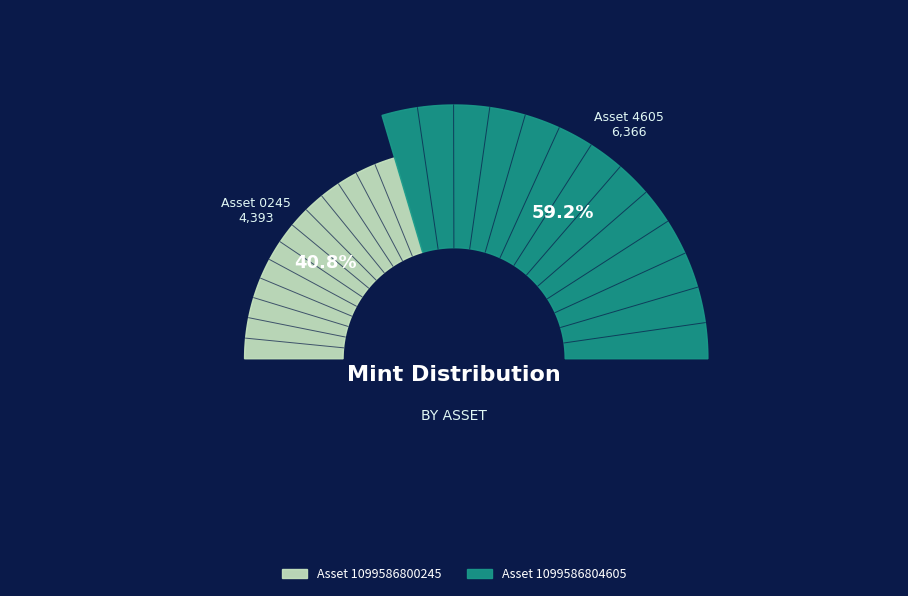

What is the change in value from 1099586800245 to 1099586804605?

+1973